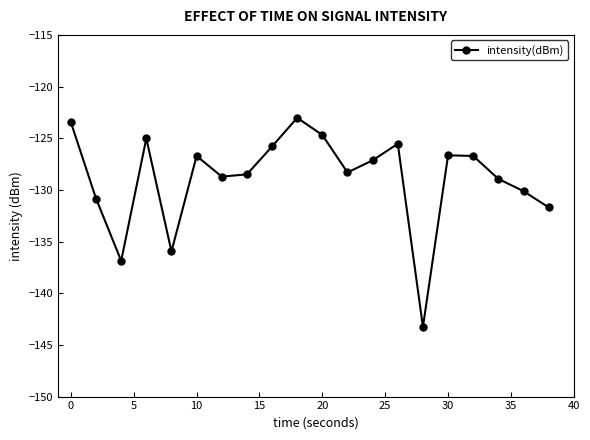

What is the minimum value shown in the chart?

-143.3